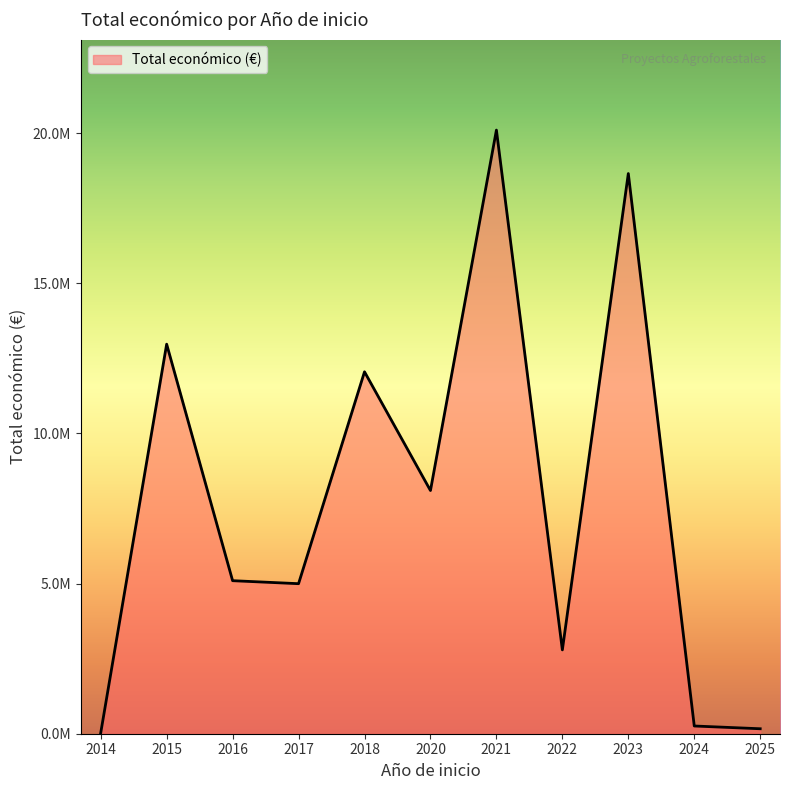

Does the chart display data point markers on the line(s)?

No